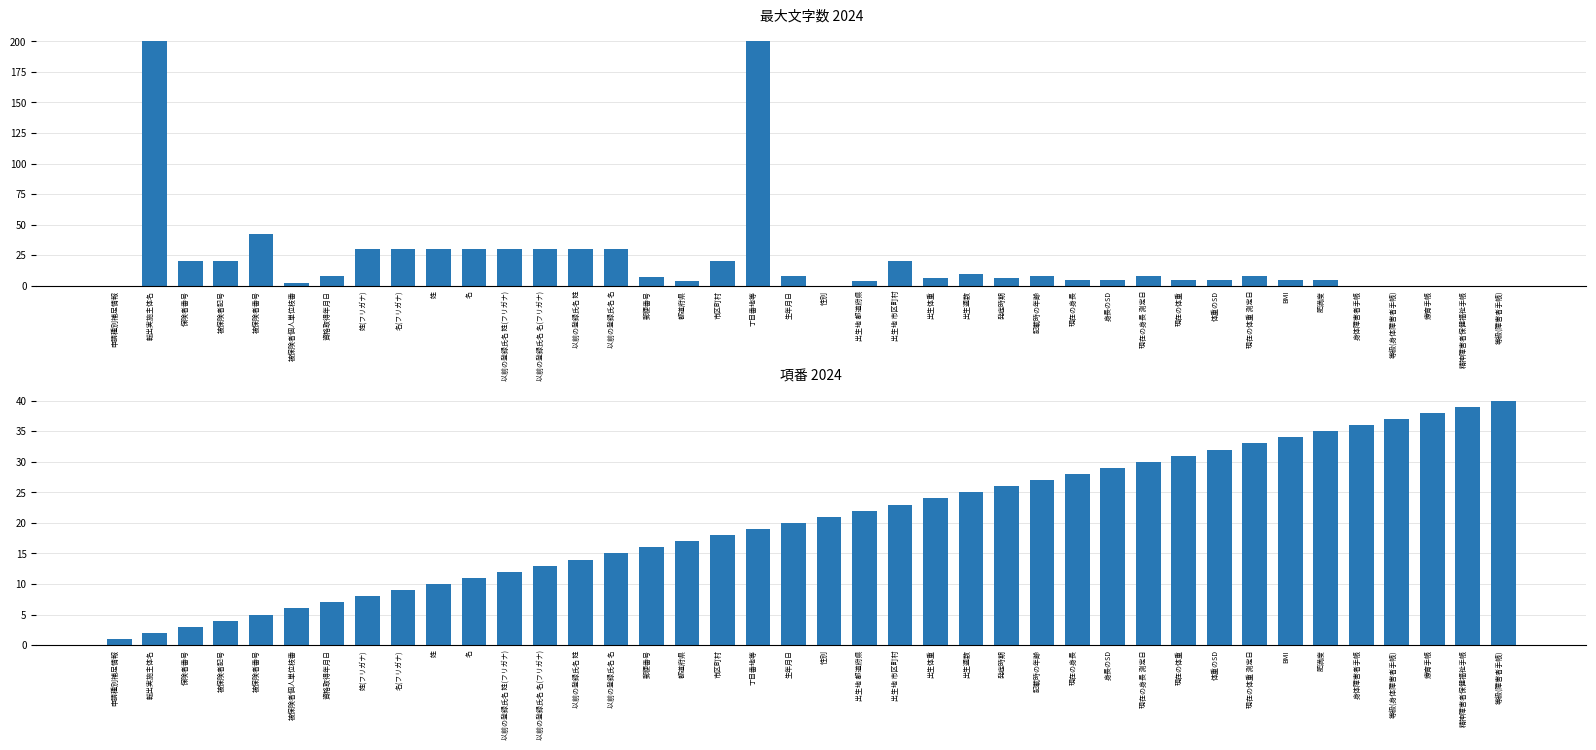

The 項番 series shows 28 at 現在の身長. True or false?

True